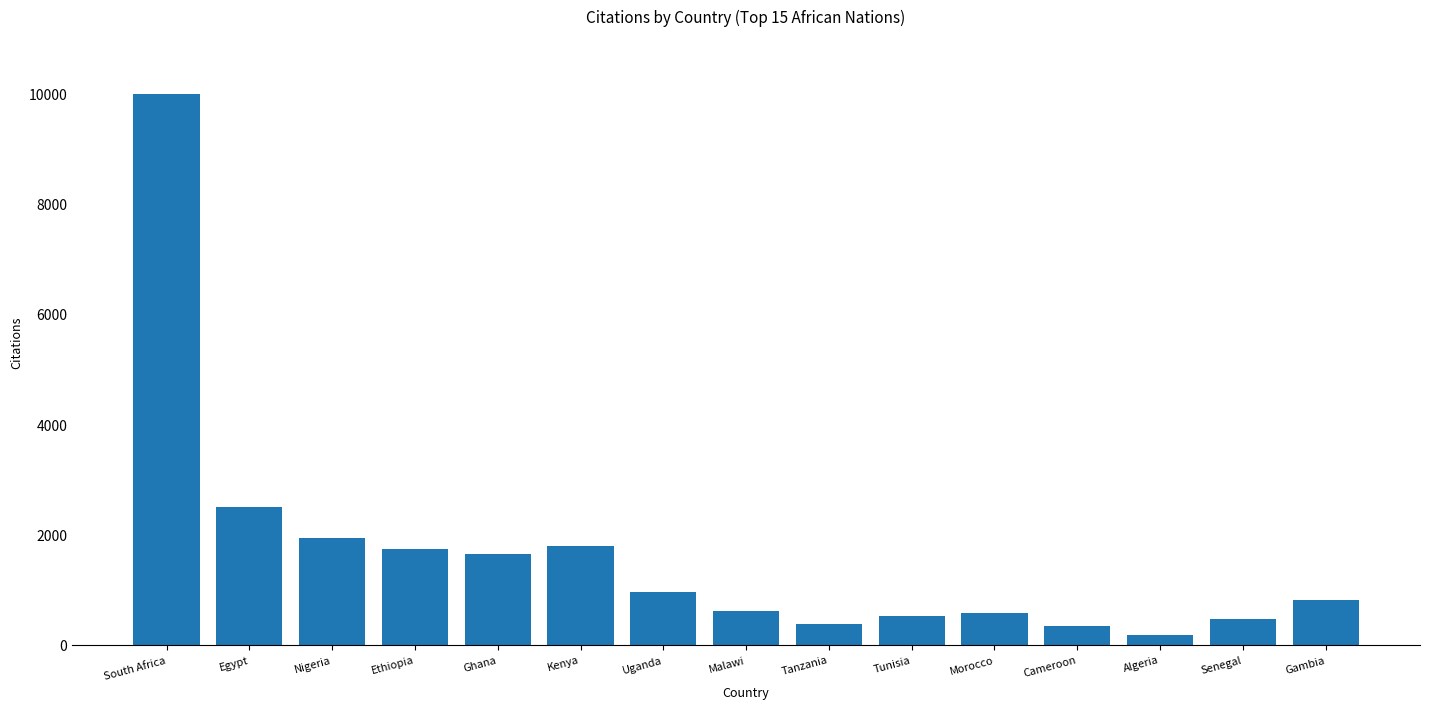

Approximately how many times larger is the value at Uganda compared to Morocco?

1.6